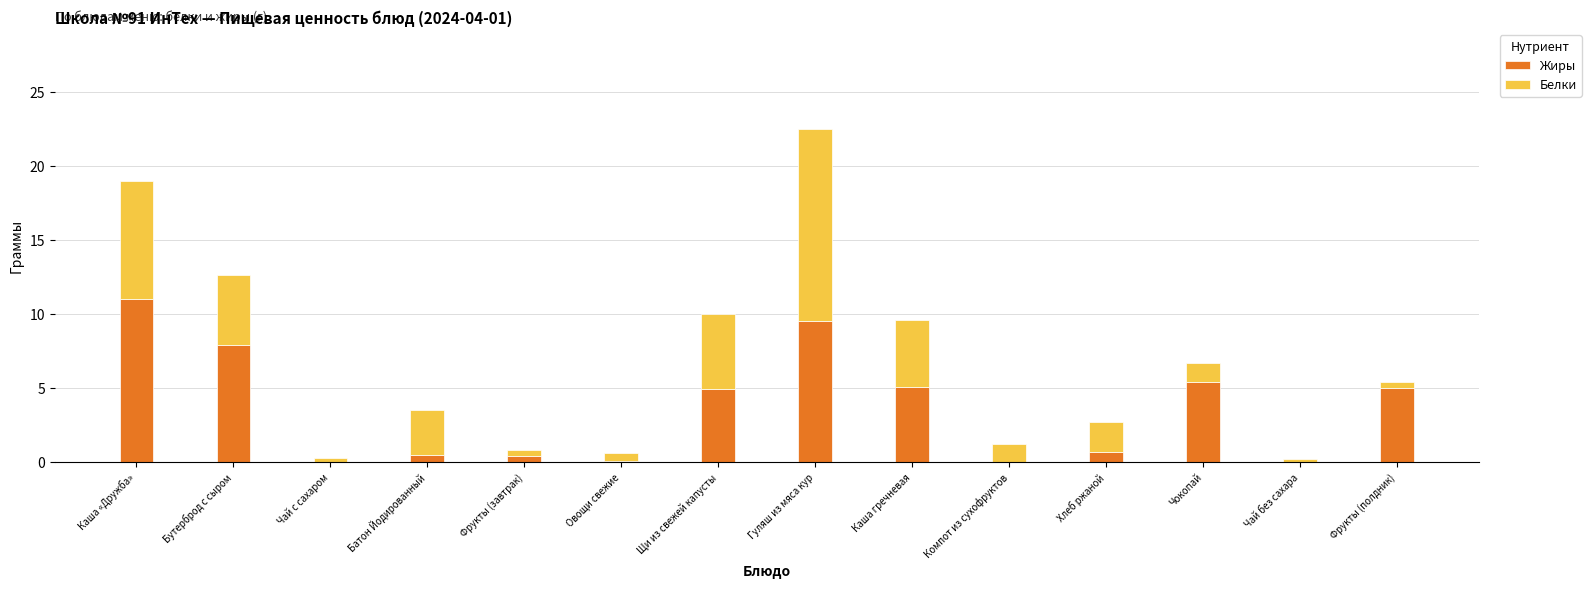

At which category is the sum across all series the highest?

Гуляш из мяса кур